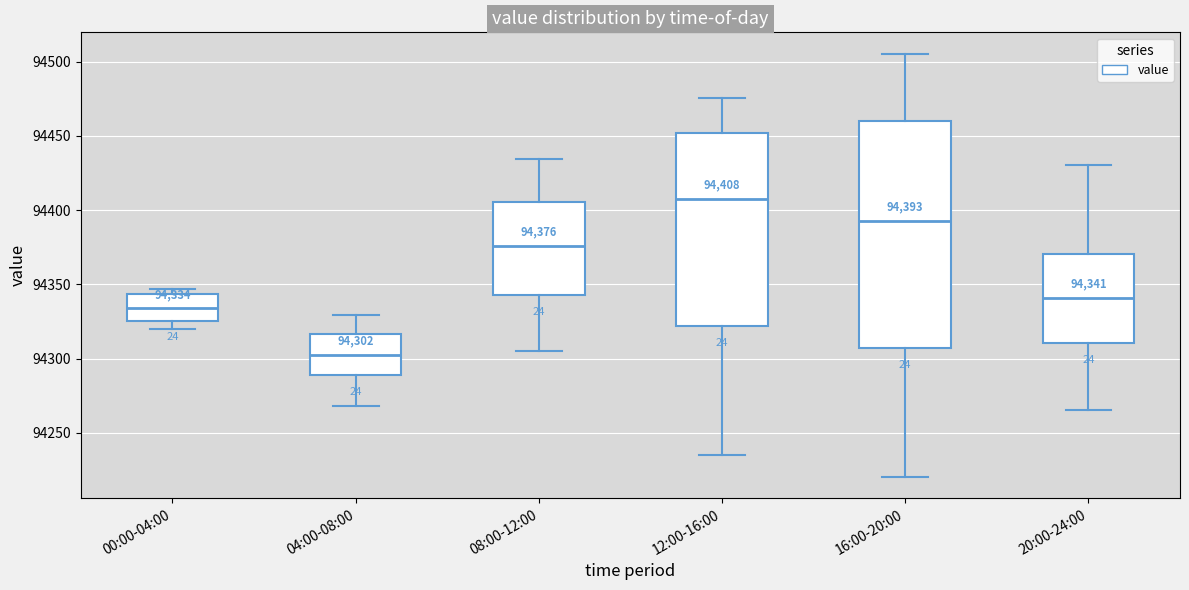

Comparing the boxes themselves (not the whiskers), which one is the tallest?

16:00-20:00